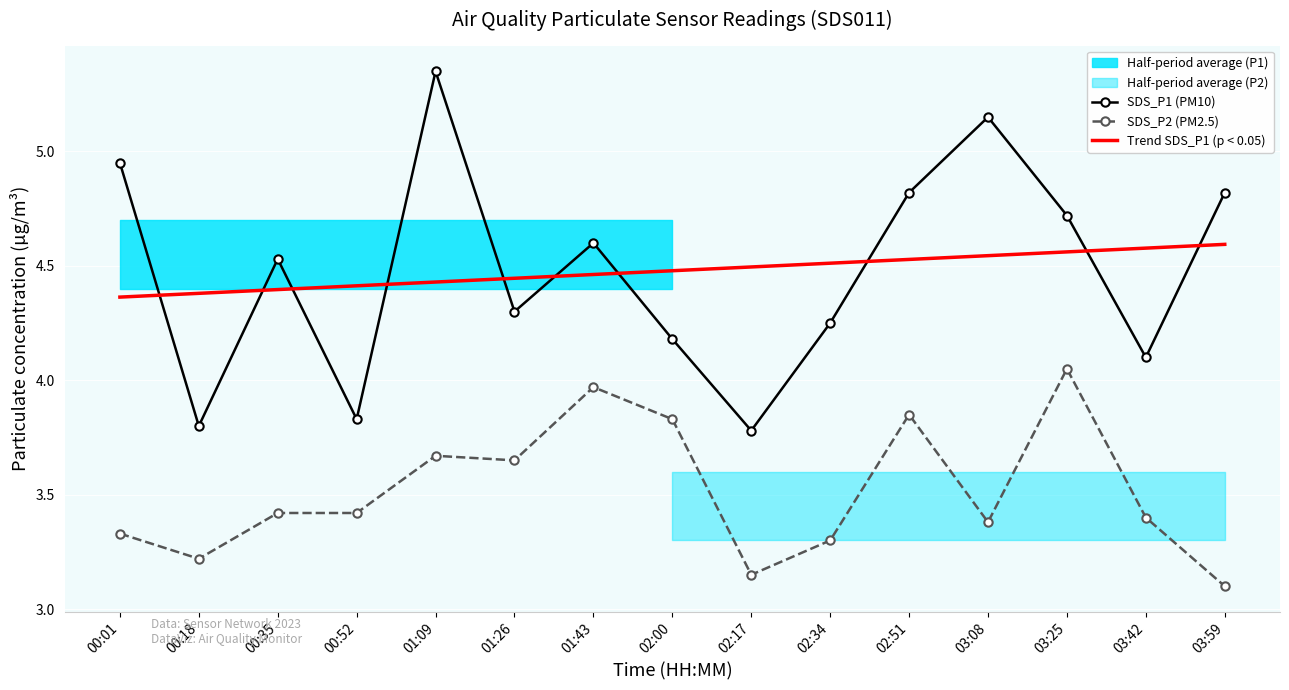

What is the average value of the SDS_P2 (PM2.5) series?

3.5